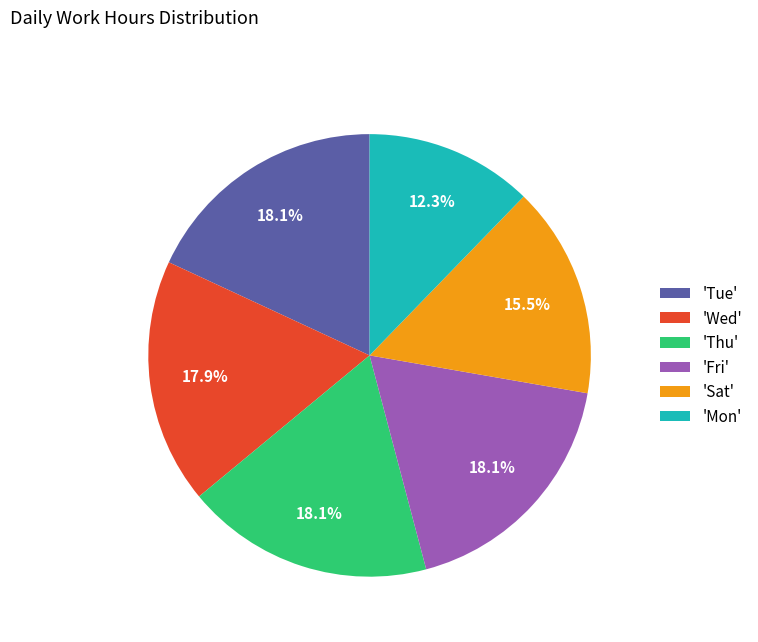

Which category has the smallest portion of the pie?

'Mon'